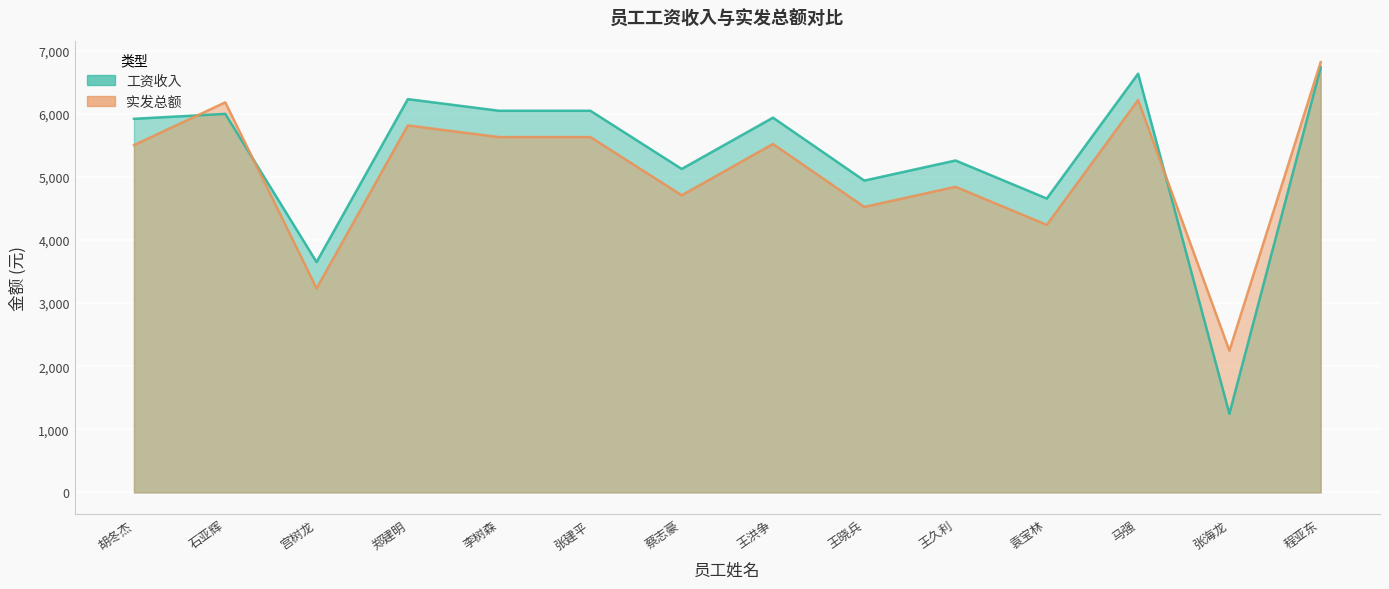

Between 张建平 and 袁宝林, which series saw the biggest shift?

工资收入